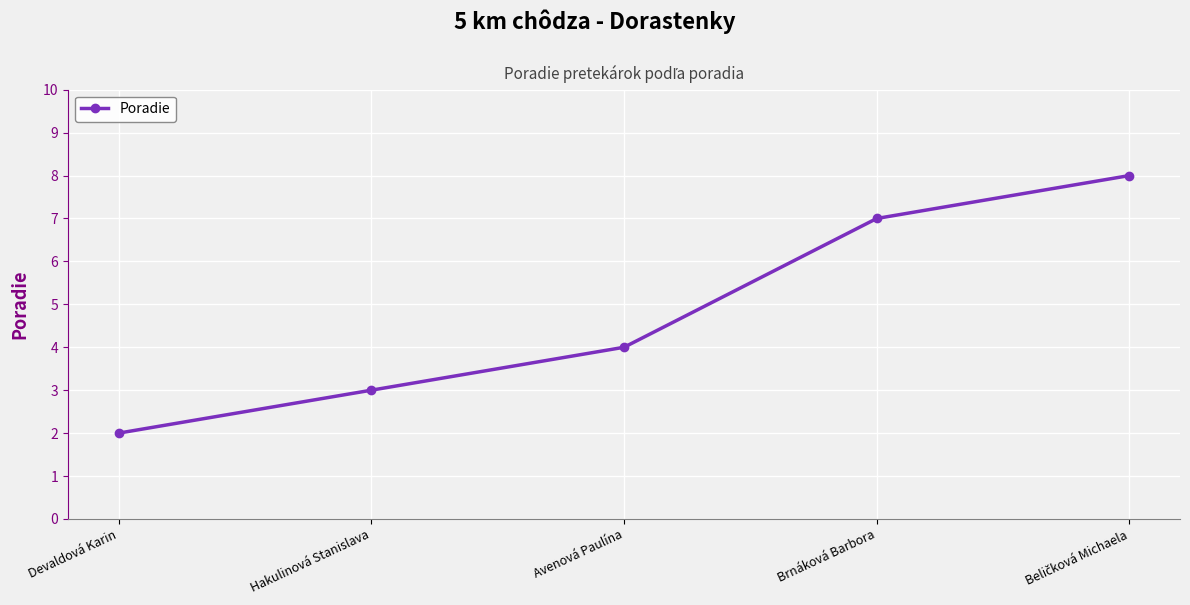

Reading right to left, transcribe all the data shown in this chart.

8	7	4	3	2